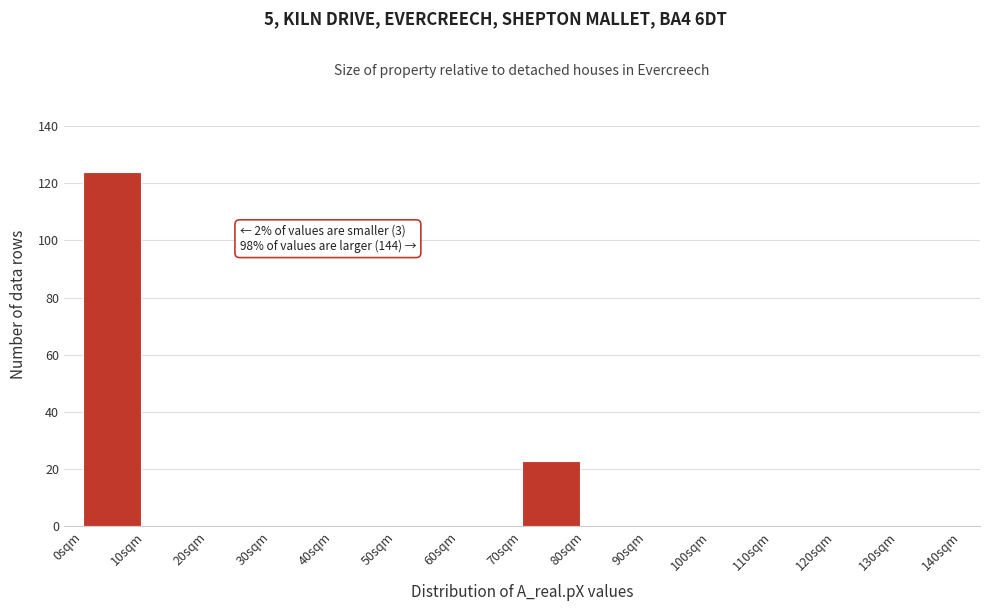

Which range on the x-axis has the tallest bar?

0 to 10